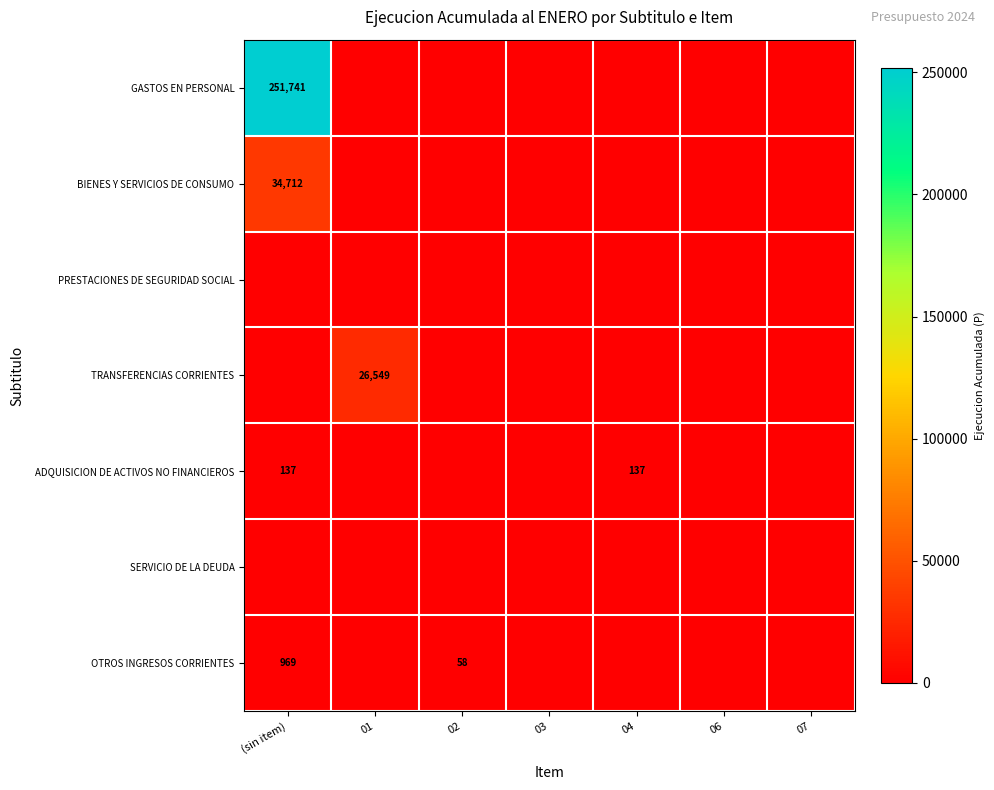

What is the difference between the highest and lowest values at 01?

26549